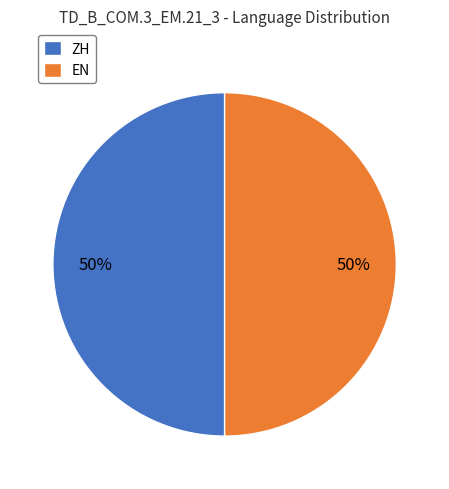

Do ZH and EN together represent more than half of the pie?

Yes